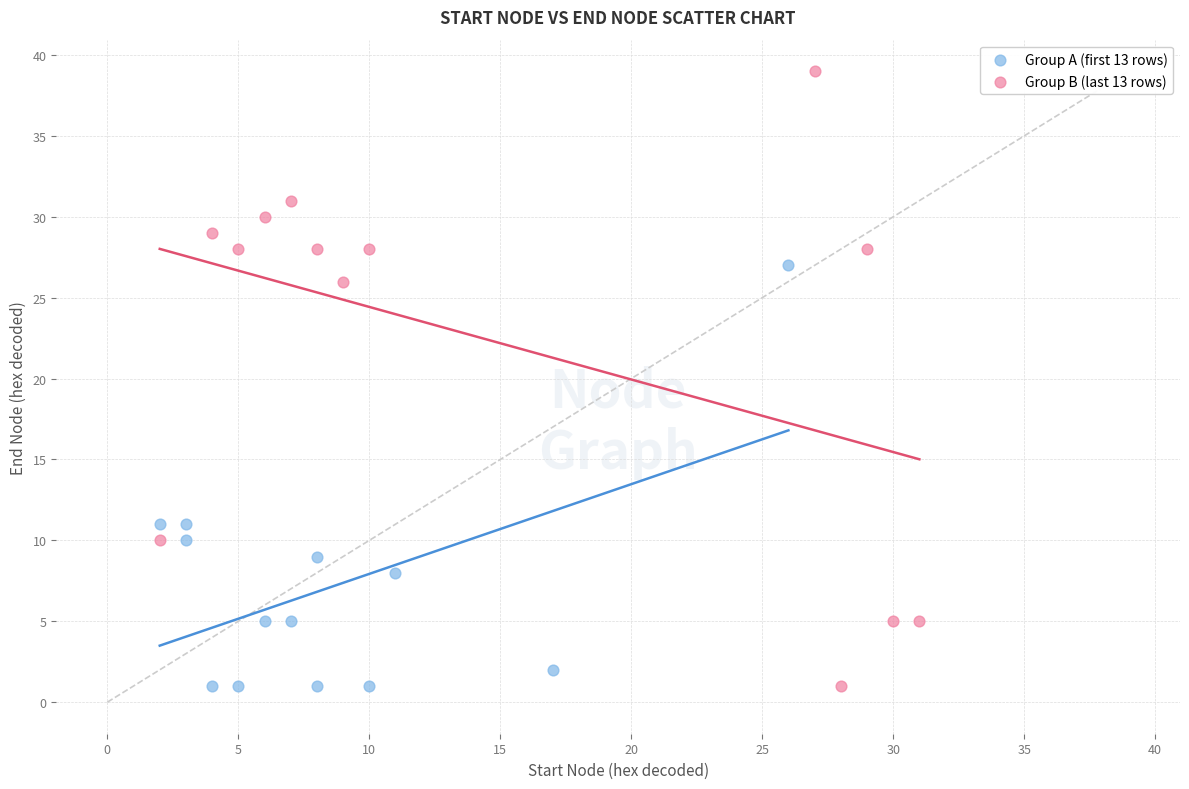

What are all the series names shown in the legend?

Group A (first 13 rows), Group B (last 13 rows)